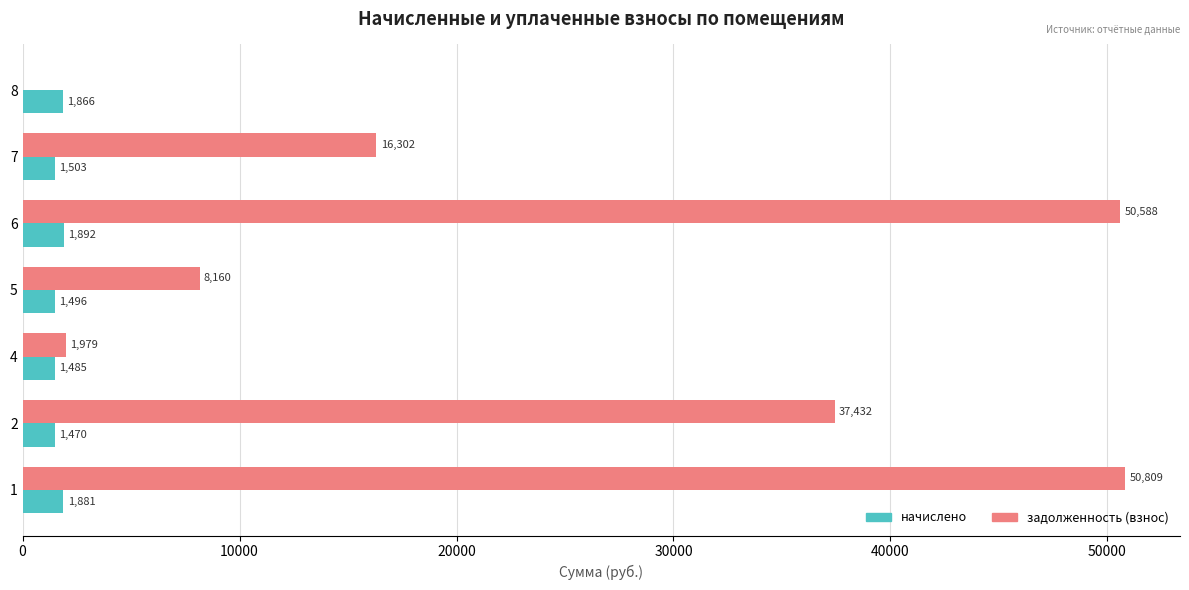

Which series has the largest range (max minus min)?

задолженность (взнос)